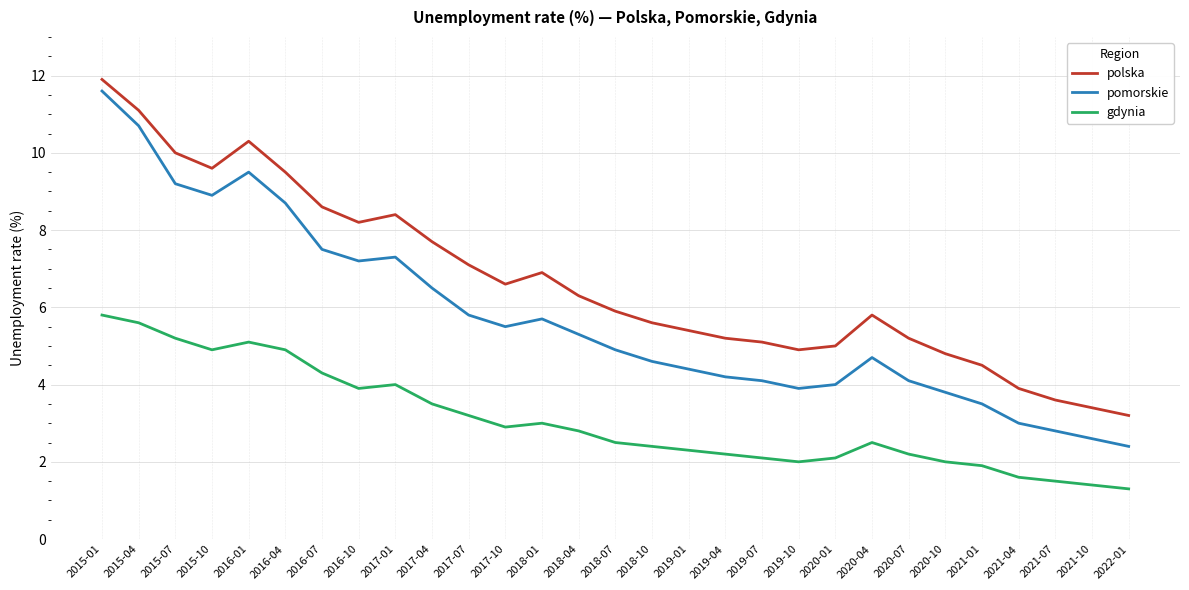

Reading left to right, extract all data points from this chart.

polska: 11.9	11.1	10.0	9.6	10.3	9.5	8.6	8.2	8.4	7.7	7.1	6.6	6.9	6.3	5.9	5.6	5.4	5.2	5.1	4.9	5.0	5.8	5.2	4.8	4.5	3.9	3.6	3.4	3.2
pomorskie: 11.6	10.7	9.2	8.9	9.5	8.7	7.5	7.2	7.3	6.5	5.8	5.5	5.7	5.3	4.9	4.6	4.4	4.2	4.1	3.9	4.0	4.7	4.1	3.8	3.5	3.0	2.8	2.6	2.4
gdynia: 5.8	5.6	5.2	4.9	5.1	4.9	4.3	3.9	4.0	3.5	3.2	2.9	3.0	2.8	2.5	2.4	2.3	2.2	2.1	2.0	2.1	2.5	2.2	2.0	1.9	1.6	1.5	1.4	1.3